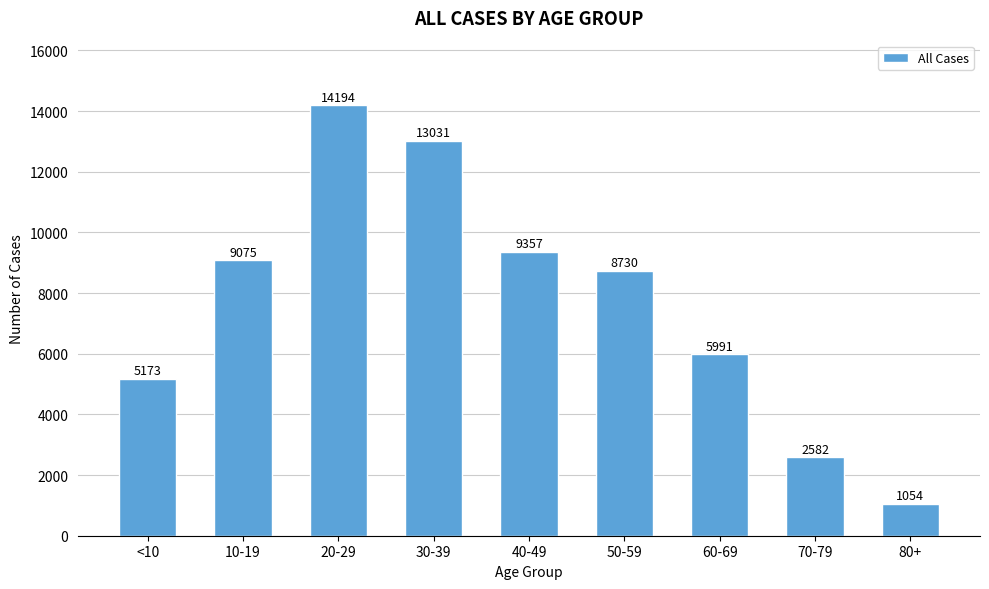

Reading left to right, extract all data points from this chart.

5173	9075	14194	13031	9357	8730	5991	2582	1054